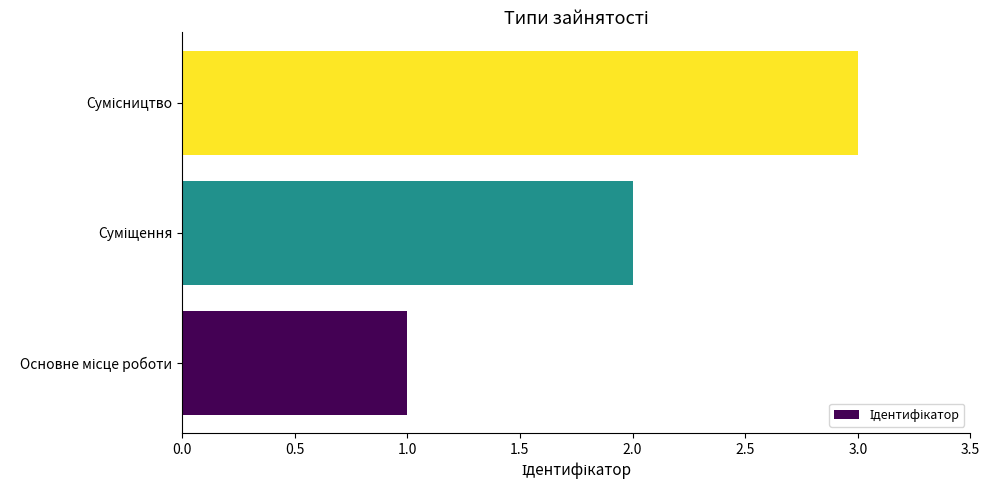

What is the sum of all values?

6